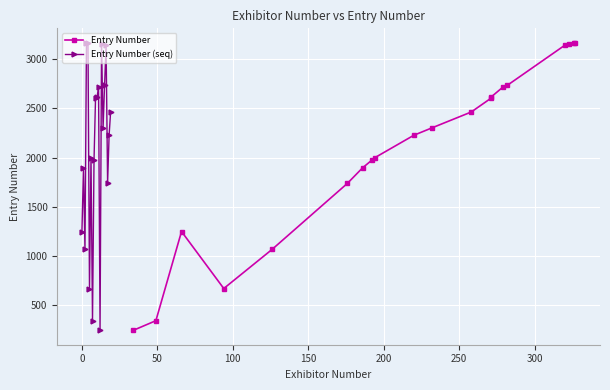

What value does the Entry Number (seq) series have at 9, to the nearest 100?

2600